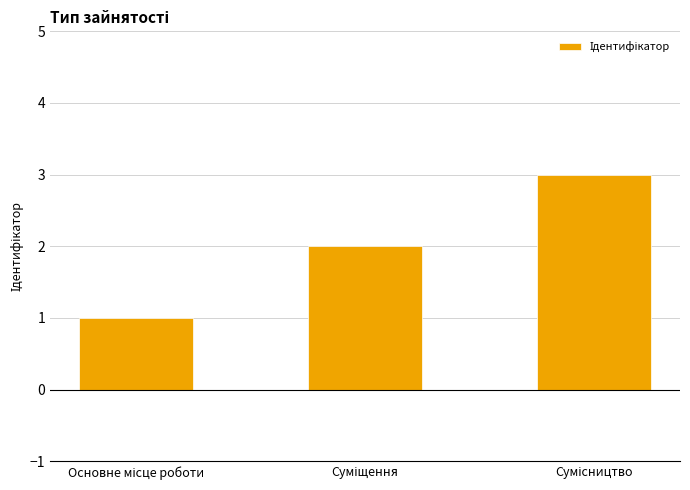

What is the sum of all values?

6